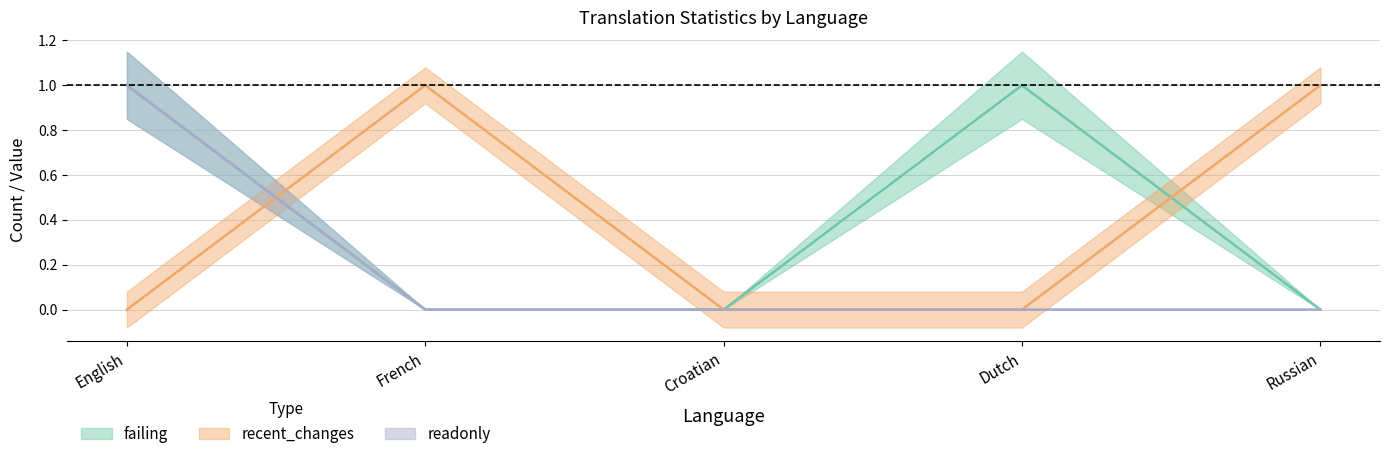

How many categories are shown in the chart?

5